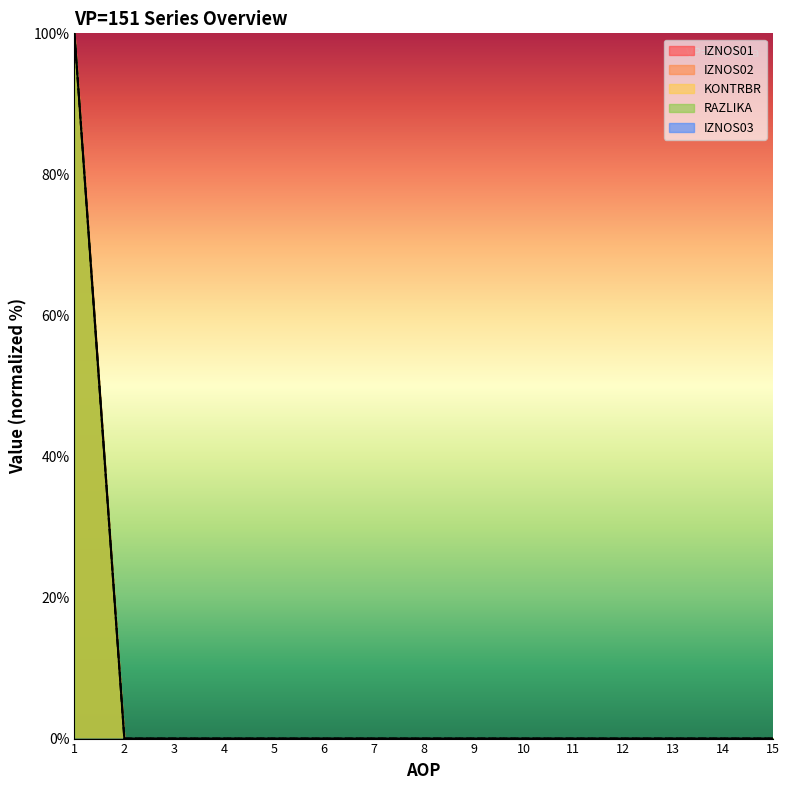

Where is RAZLIKA nearest to the value 50?

1